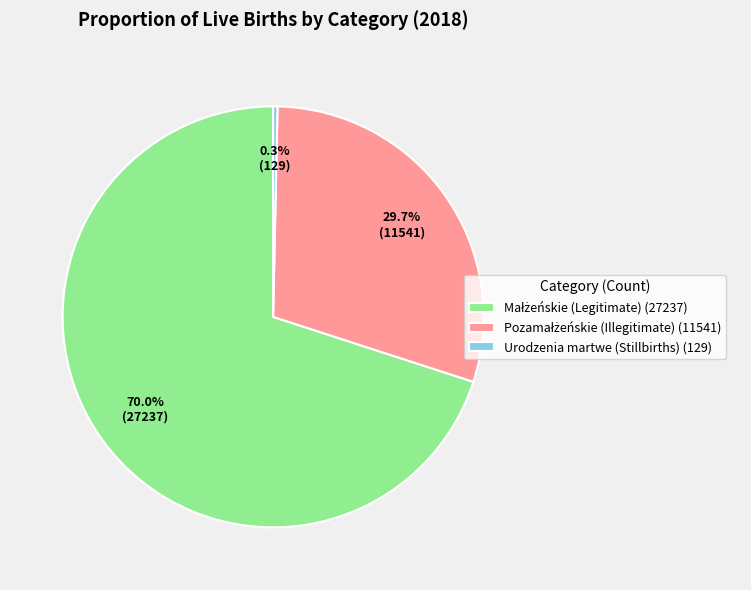

Is there any slice that represents more than half of the pie?

Yes